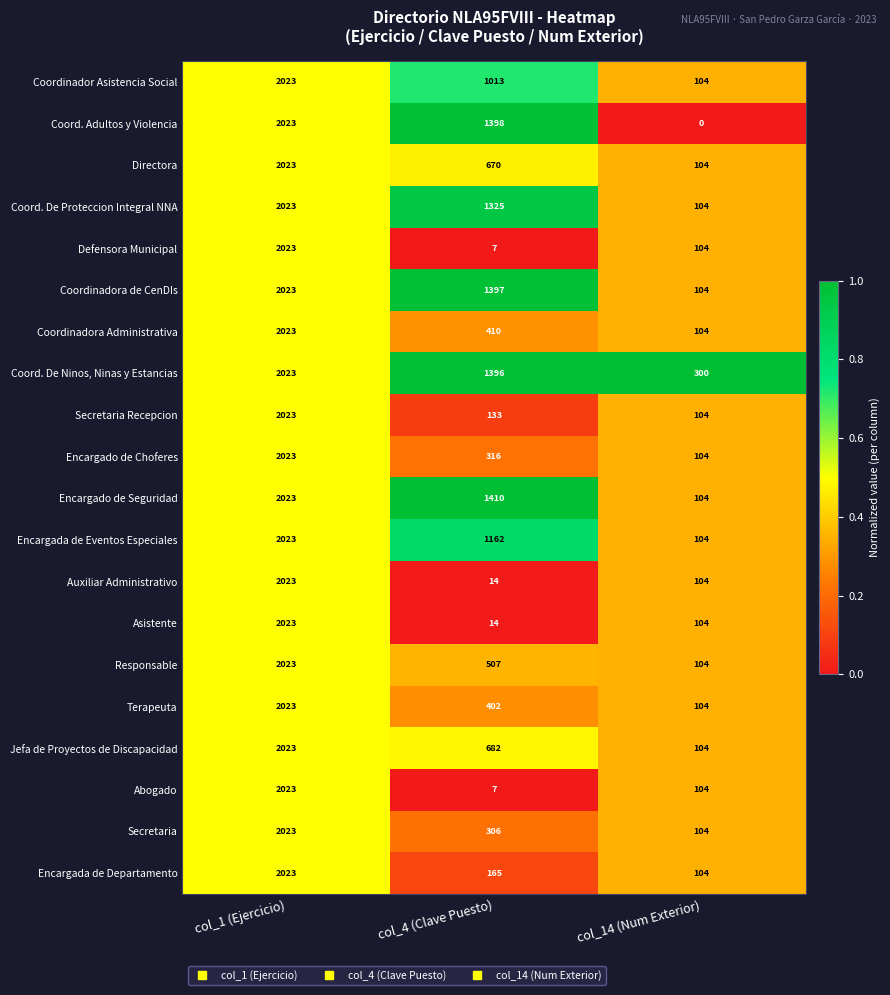

Which series has the largest range (max minus min)?

Coord. Adultos y Violencia